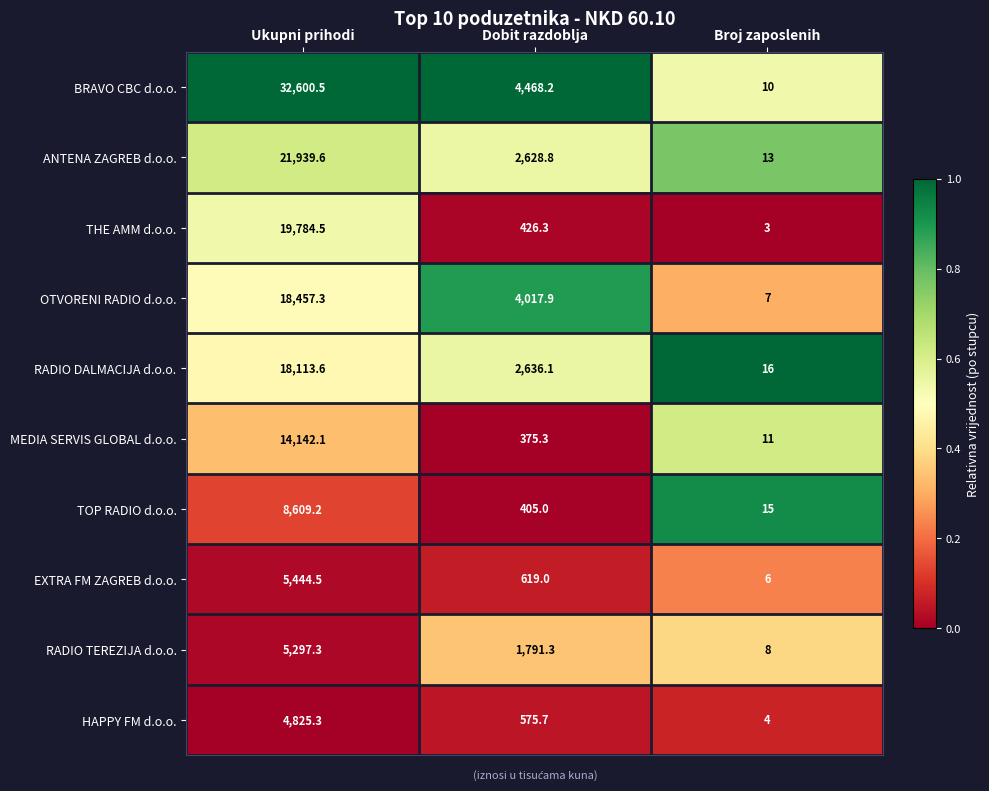

At which category is the sum across all series the highest?

Ukupni prihodi